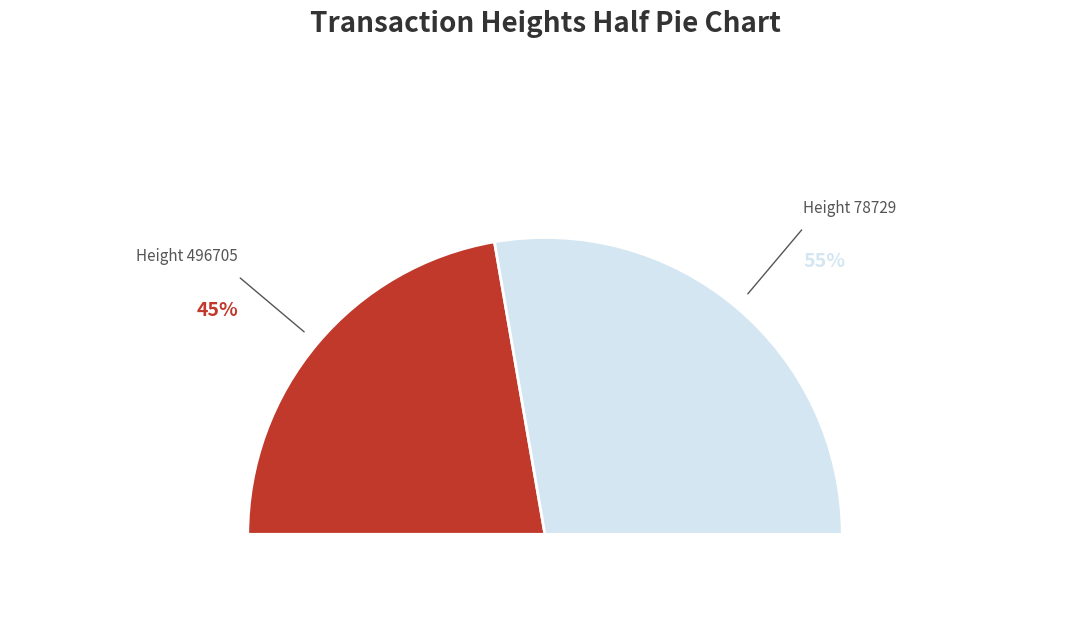

Count the number of slices in the pie.

2